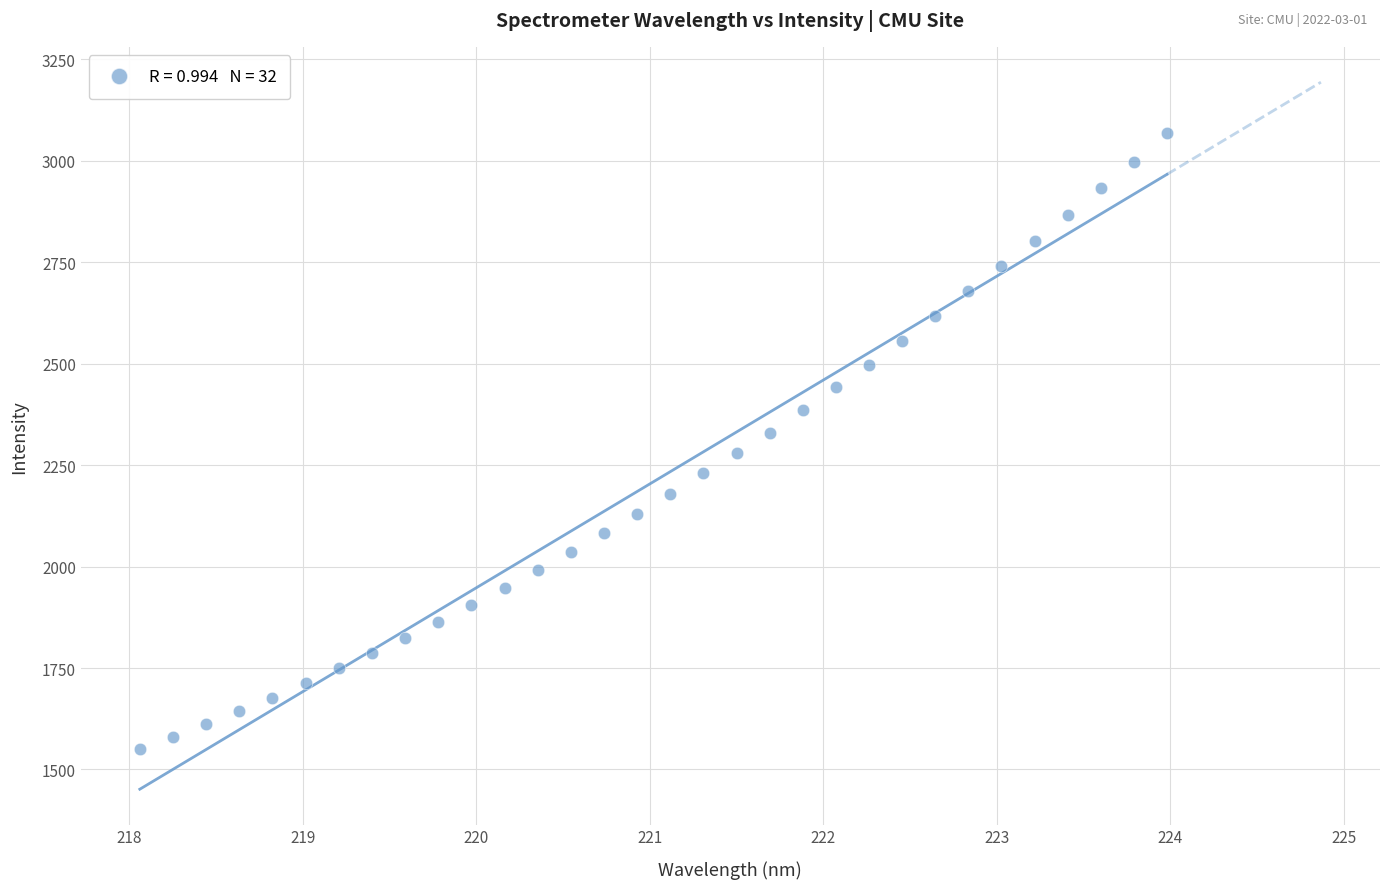

What is the range of Y values (max minus min)?

1517.9